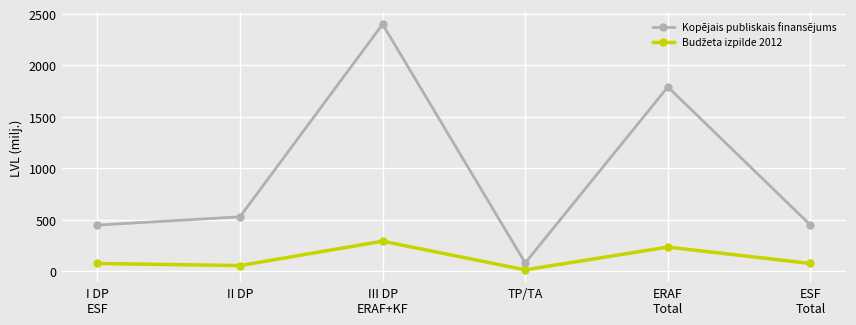

What is the sum of the Kopējais publiskais finansējums values at II DP and TP/TA?

605.0